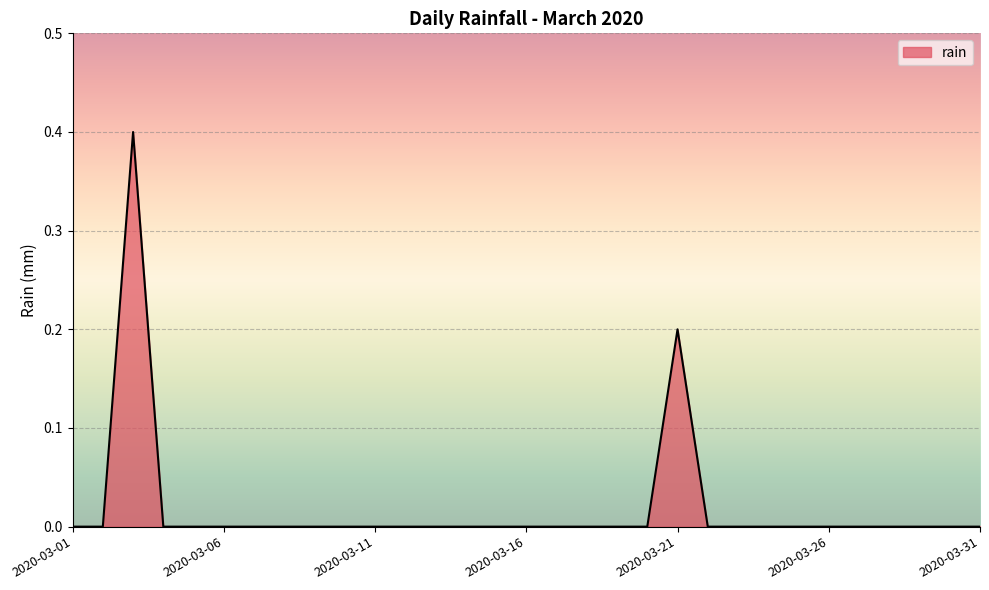

What is the maximum value shown in the chart?

0.4